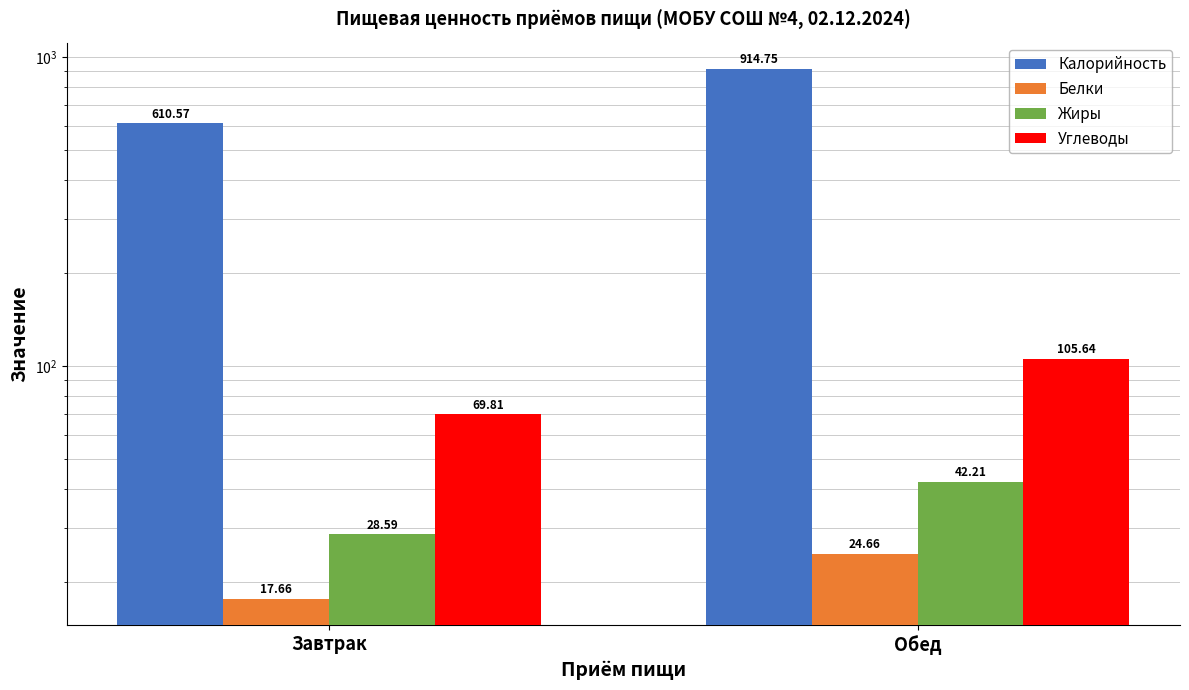

What is the difference between the maximum and minimum values in the Углеводы series?

35.8